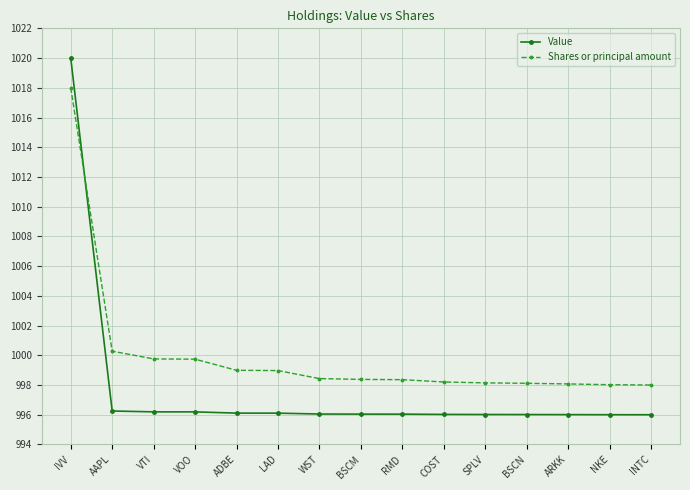

How many intersections are there between Value and Shares or principal amount?

1